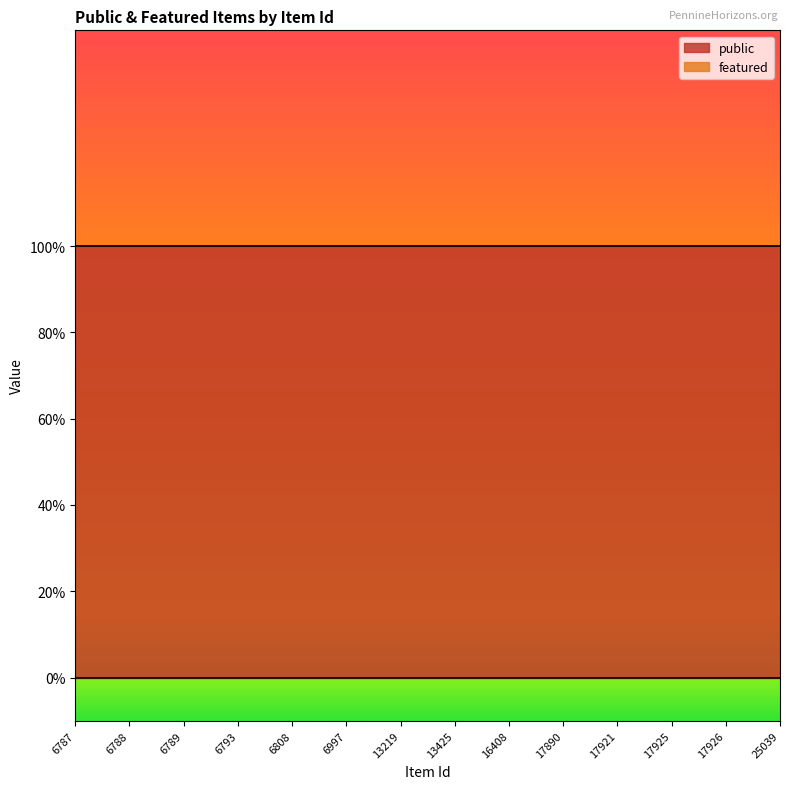

Which series has the largest total across all categories?

public